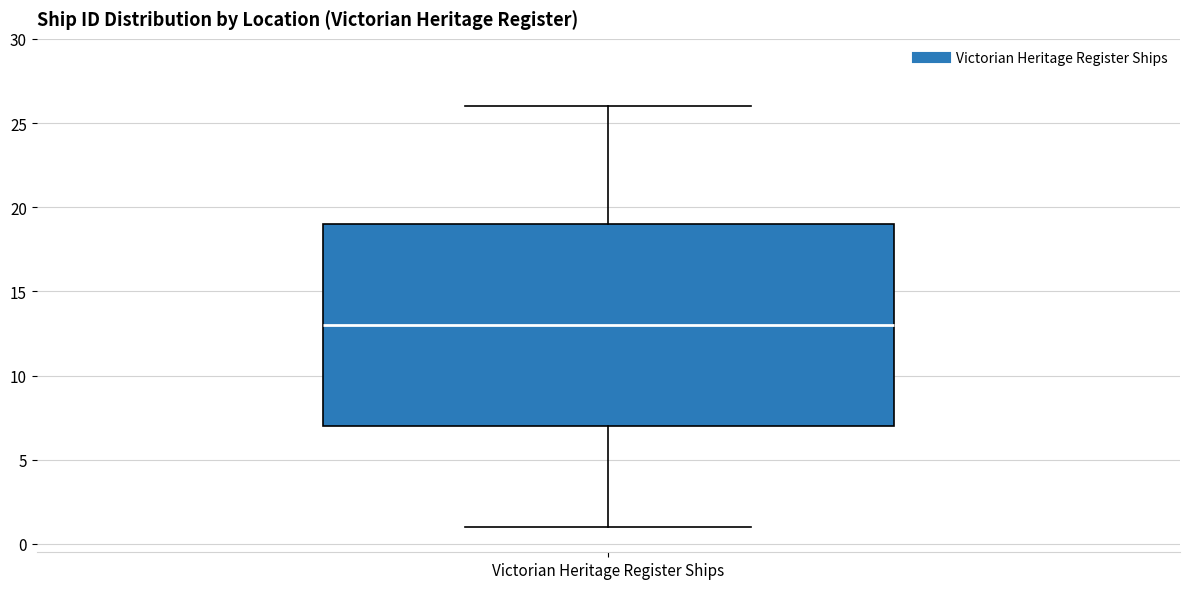

Read this box plot against the y-axis: the position of the median line, the range covered by the box, and the ends of both whiskers. The values are not printed on the chart, so give them approximately, as read against the axis.

median 13, box 7 to 19, whiskers 1 to 26